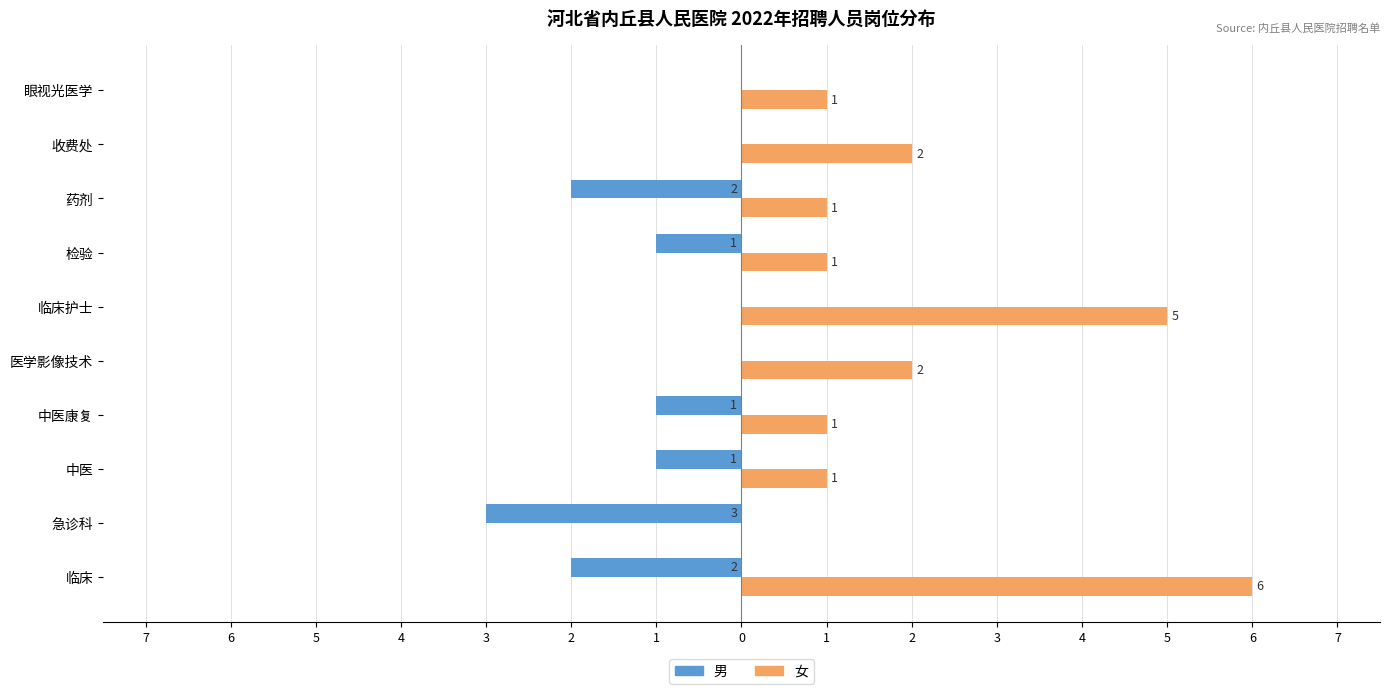

What is the difference between the maximum and second lowest values in the 女 series?

5